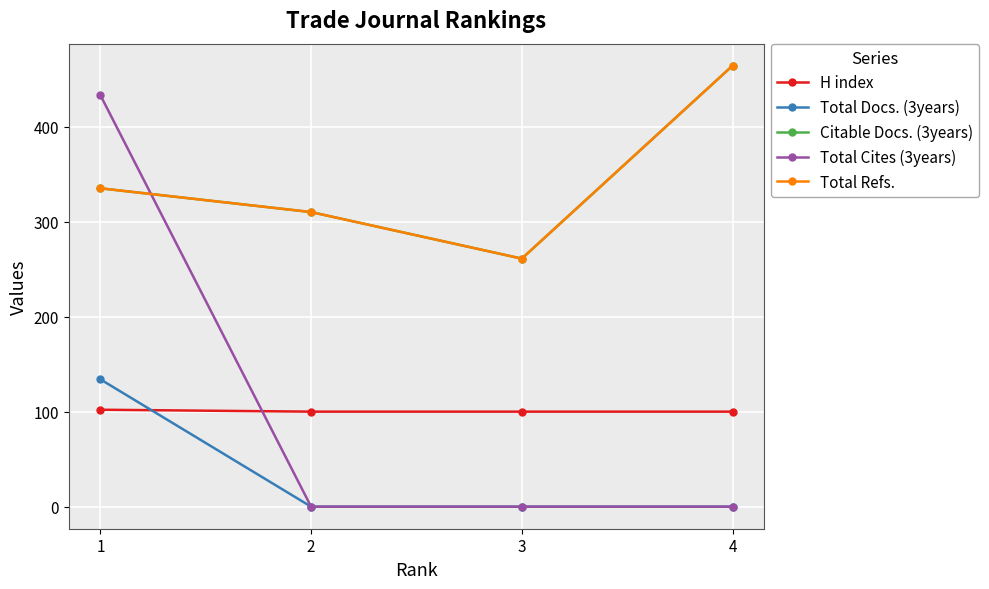

Reading right to left, extract all data points from this chart.

H index: 100	100	100	102
Total Docs. (3years): 0	0	0	134
Citable Docs. (3years): 464	261	310	335
Total Cites (3years): 0	0	0	433
Total Refs.: 464	261	310	335